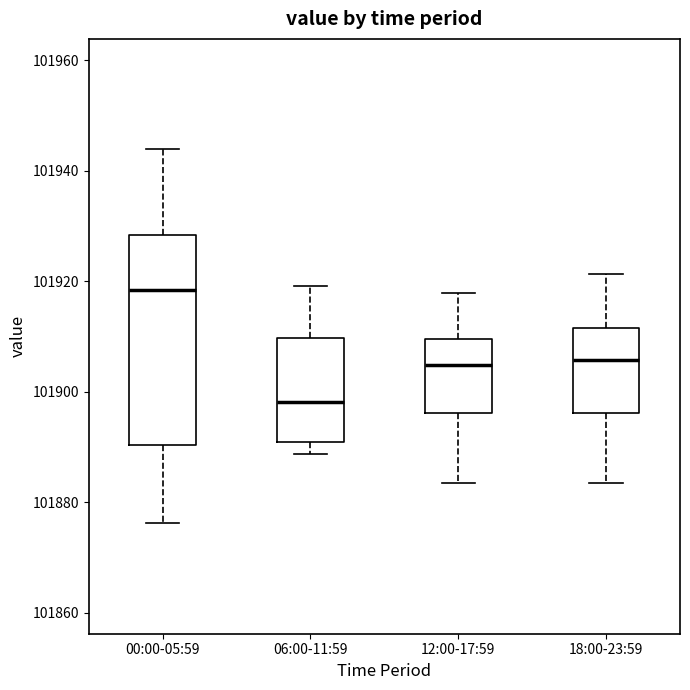

Which box's median line is the lowest?

06:00-11:59